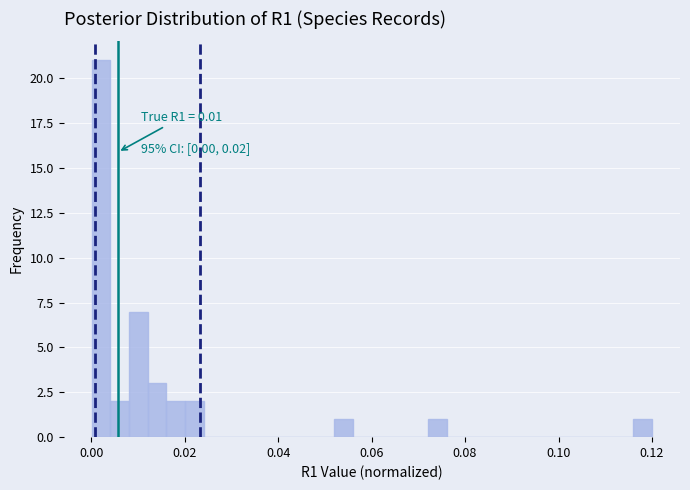

Around what value on the x-axis is the tallest bar? Give the approximate position of its centre, as read against the axis.

0.002